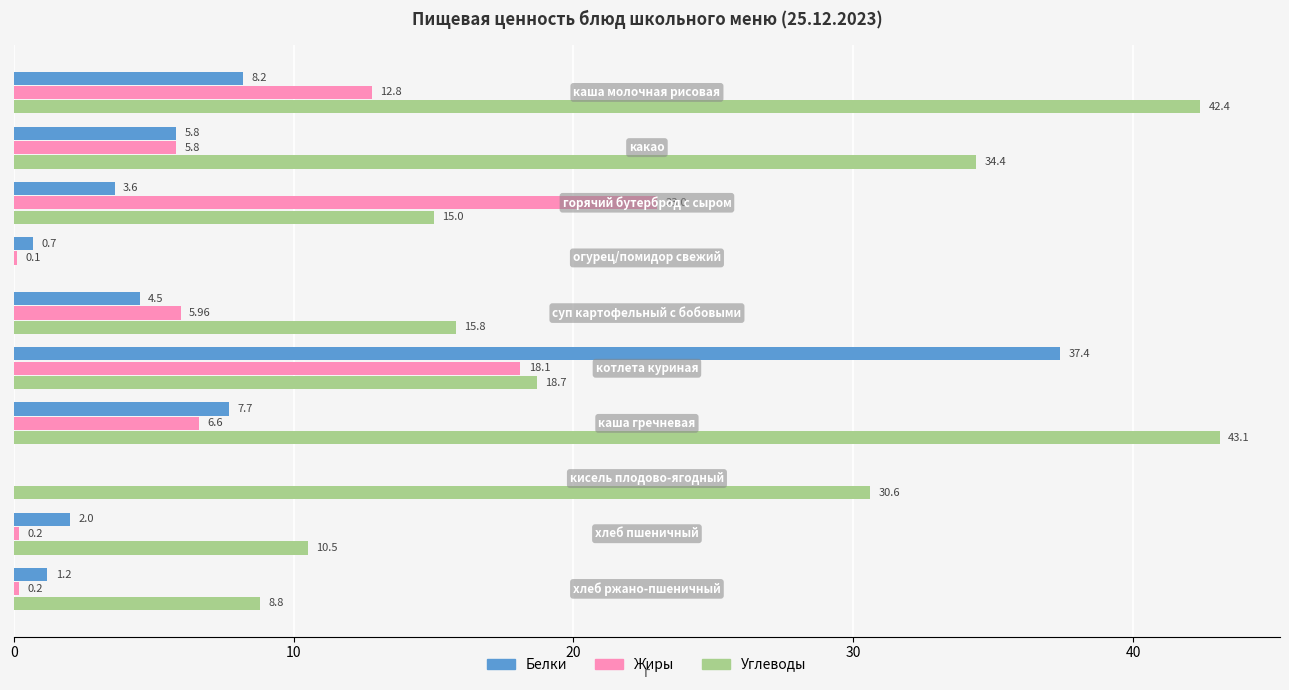

What are all the series names shown in the legend?

Белки, Жиры, Углеводы